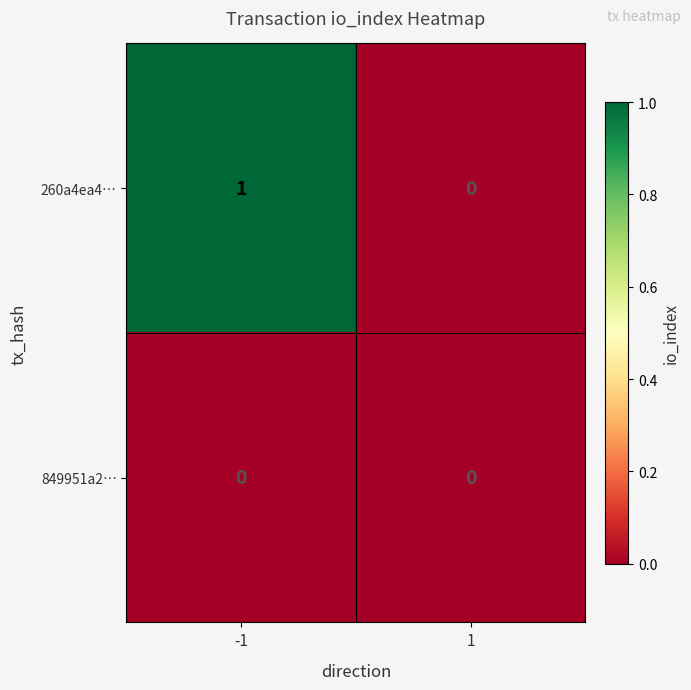

Reading right to left, list all the values displayed in this chart.

260a4ea4…: 1=0	-1=1
849951a2…: 1=0	-1=0